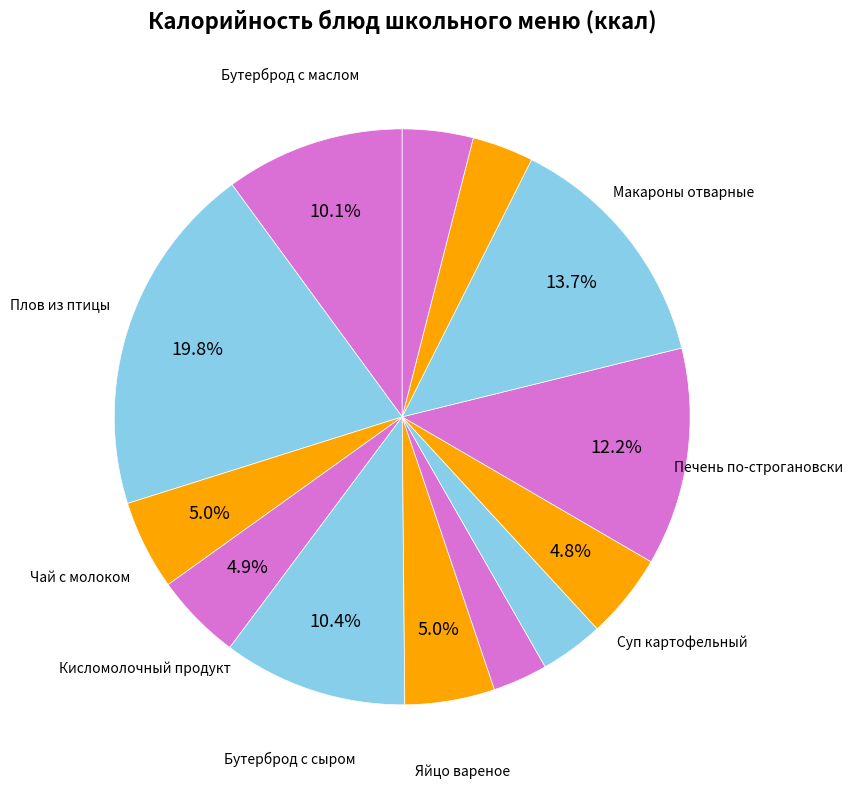

How many slices are in this pie chart?

13